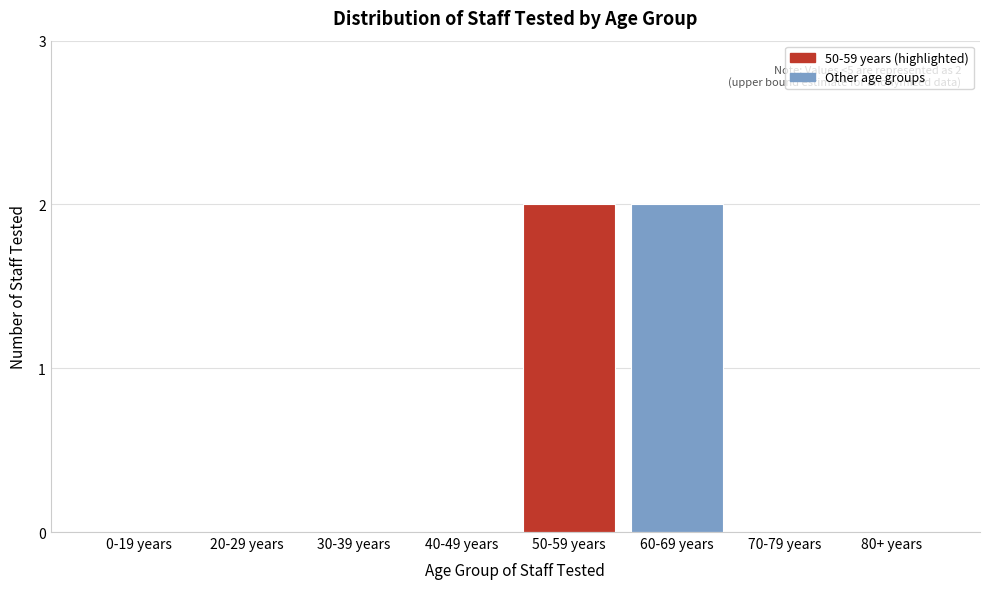

Reading right to left, list all the values displayed in this chart.

80+ years=0	70-79 years=0	60-69 years=2	50-59 years=2	40-49 years=0	30-39 years=0	20-29 years=0	0-19 years=0